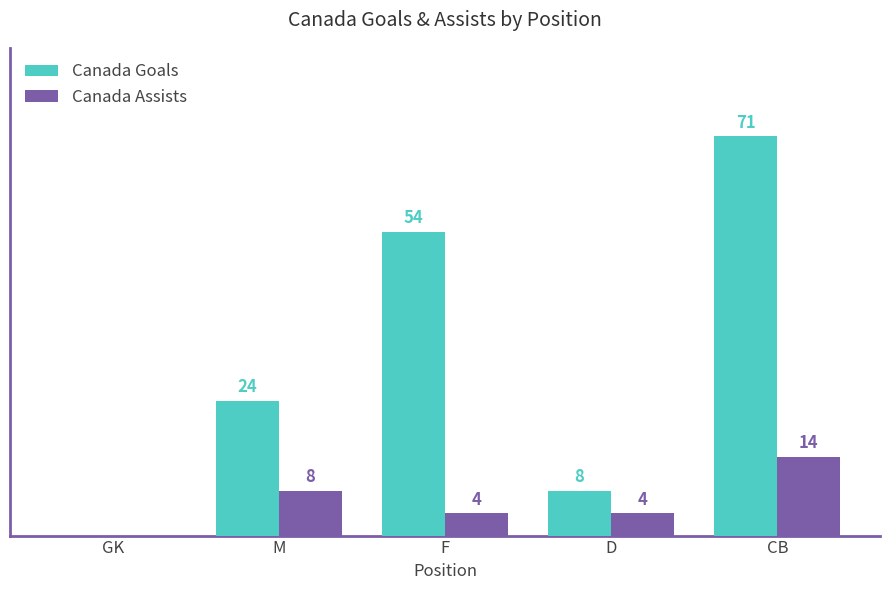

At which label is Canada Assists closest to 7?

M